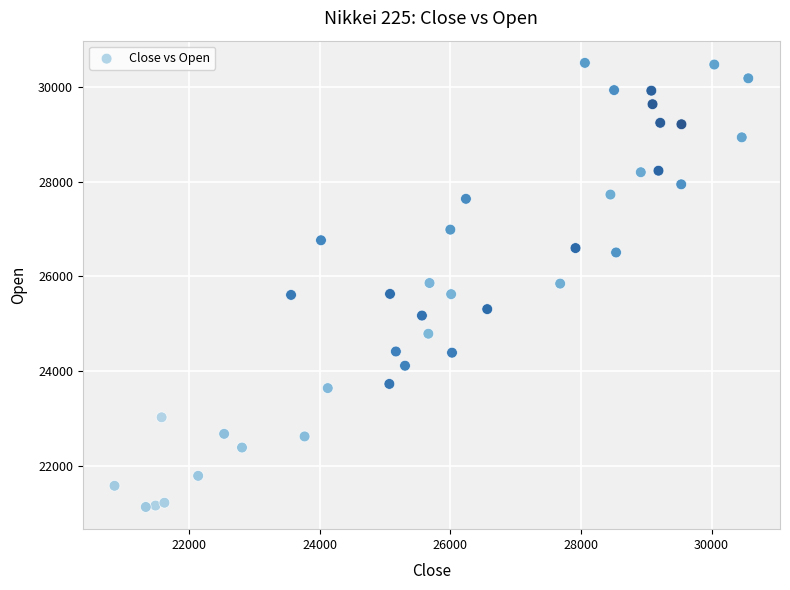

What is the range of X values (max minus min)?

9700.7